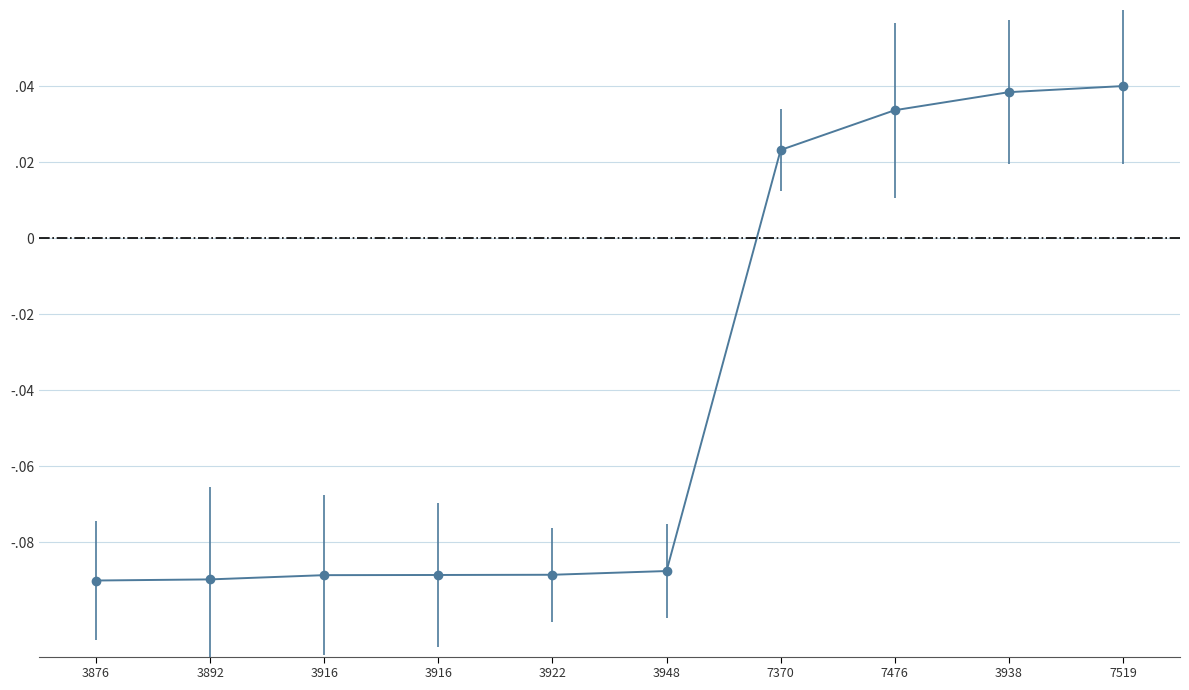

Does the chart have visible grid lines?

Yes